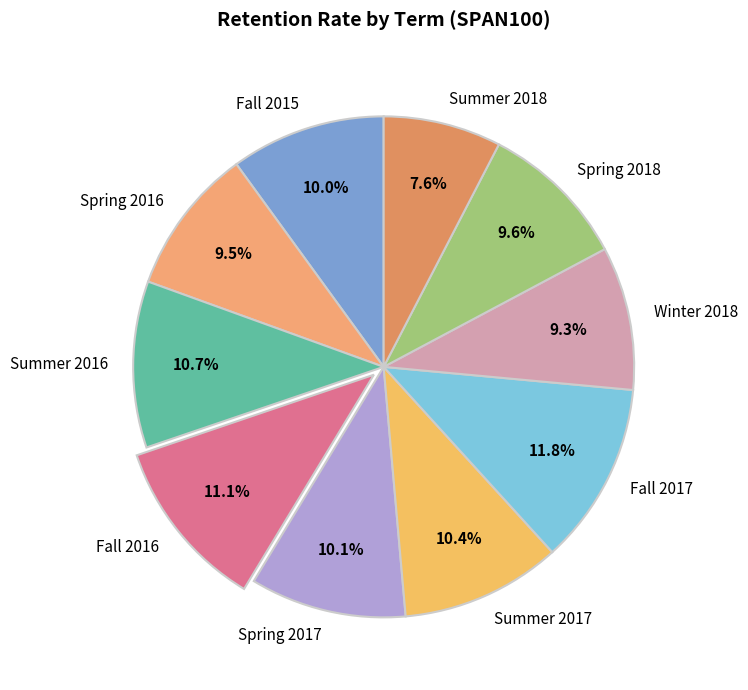

To the nearest percent, what is the difference between the largest and smallest slice percentages?

4%